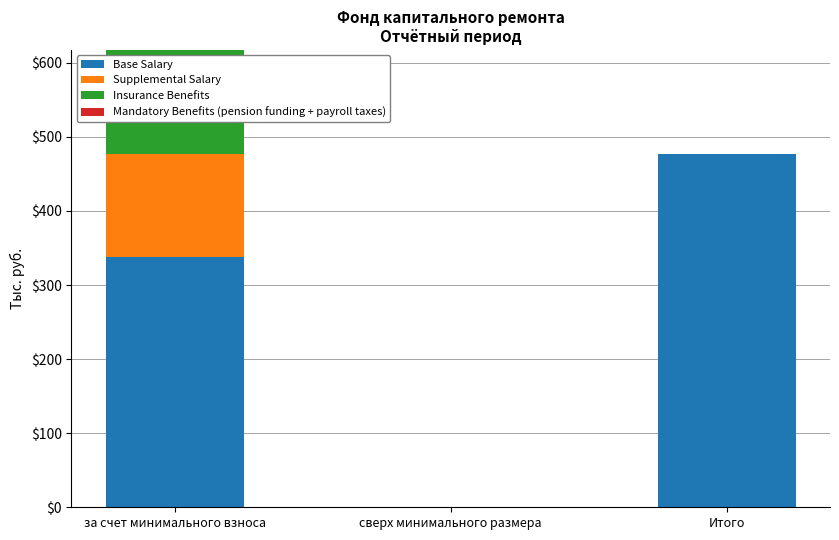

At which label does Base Salary reach its peak?

Итого